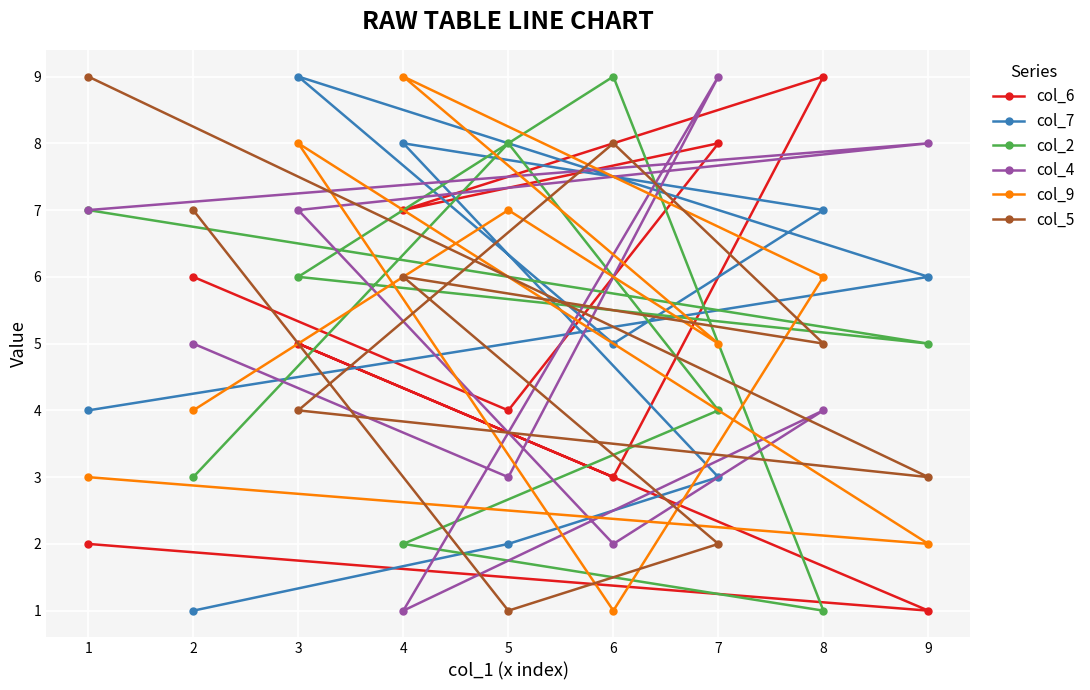

Is it true that col_4 equals 7 at 2?

False